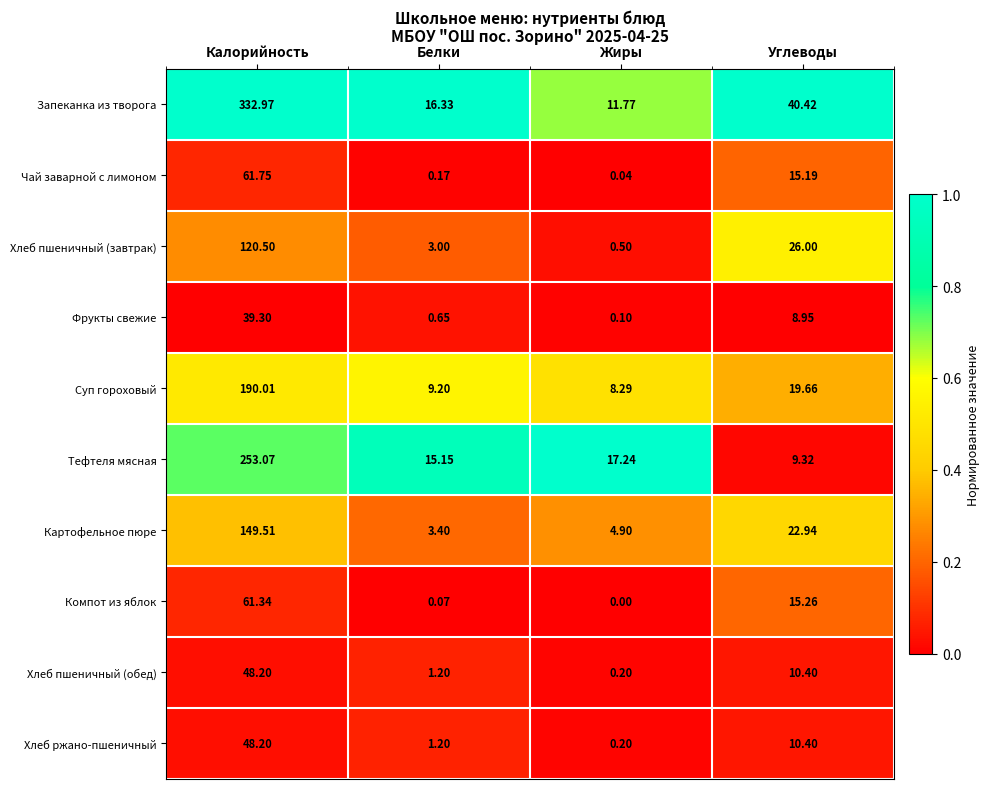

Rank the categories by Чай заварной с лимоном value from lowest to highest.

Жиры, Белки, Углеводы, Калорийность